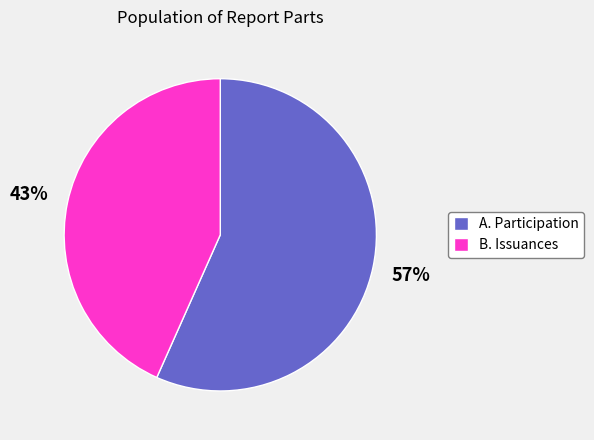

To the nearest percent, what is the average slice percentage?

50%